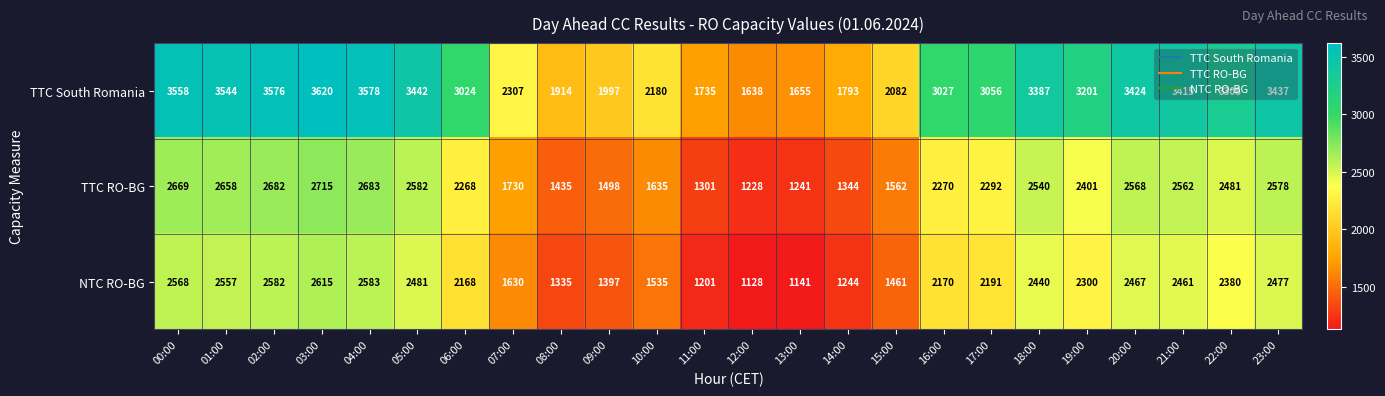

The NTC RO-BG series shows 3721 at 17:00. True or false?

False